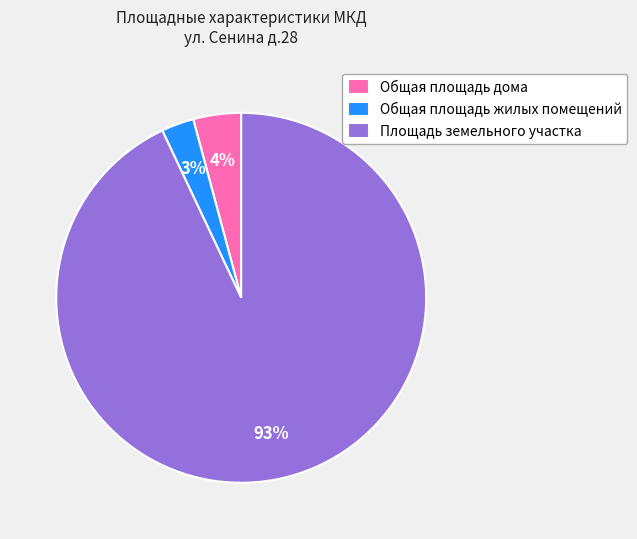

How many segments does this pie chart have?

3